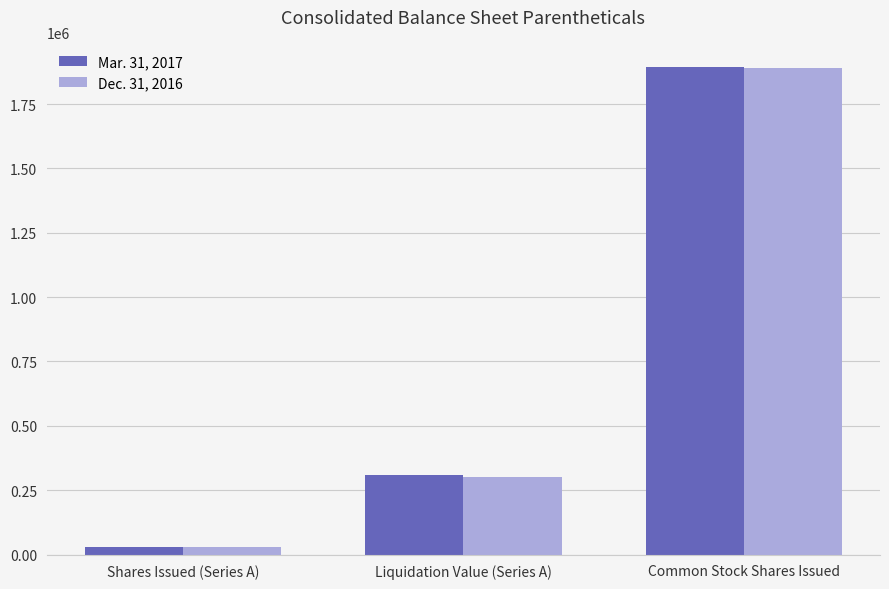

What is the sum of all Mar. 31, 2017 values?

2232363